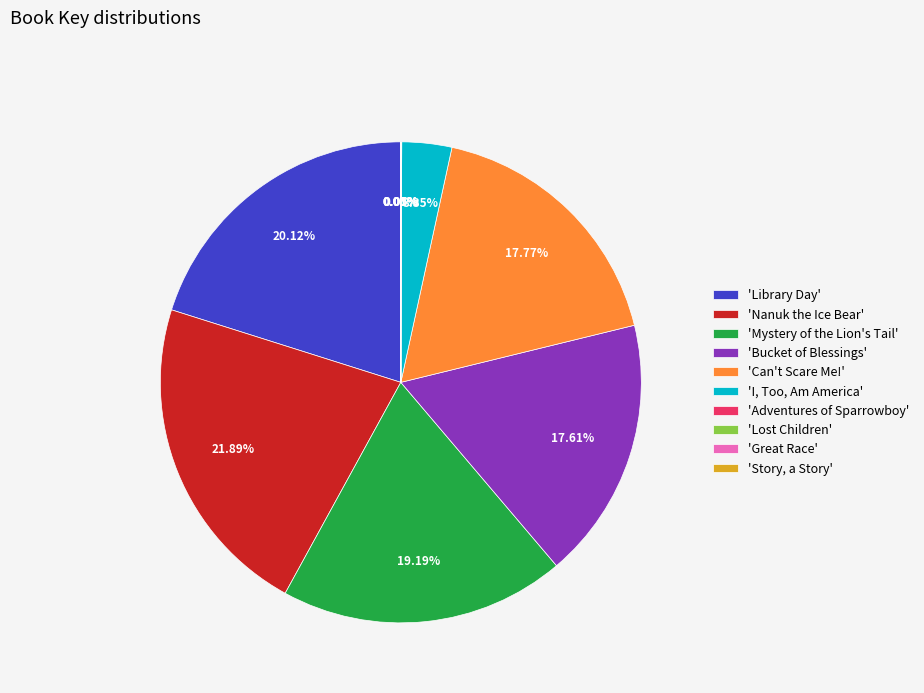

What is the largest slice in the pie chart?

'Nanuk the Ice Bear'